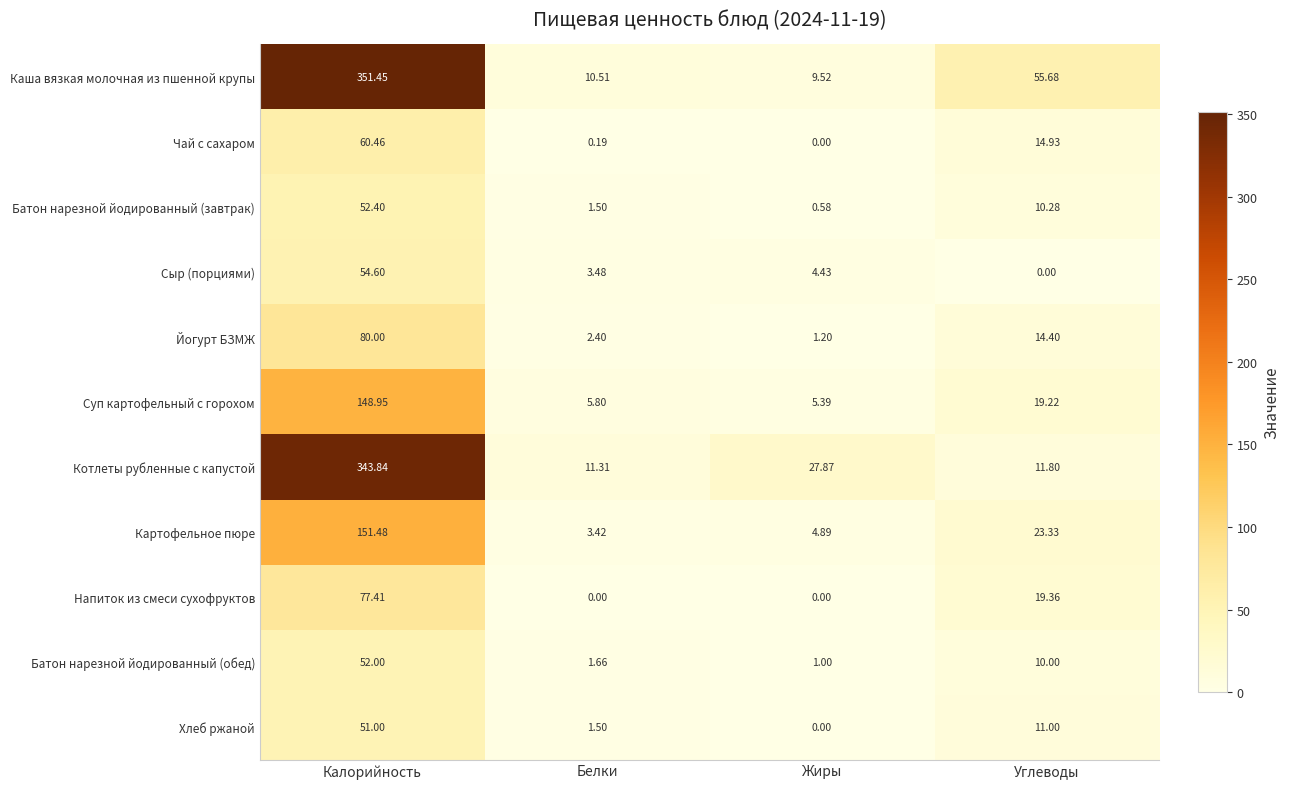

At which label does Напиток из смеси сухофруктов first exceed 19?

Калорийность